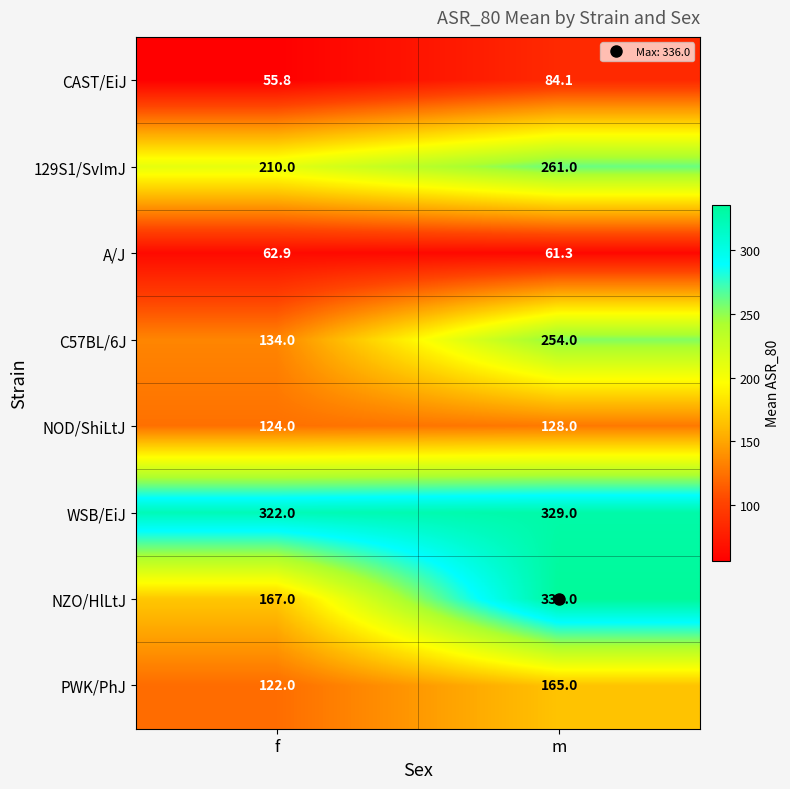

At which category is the sum across all series the highest?

m